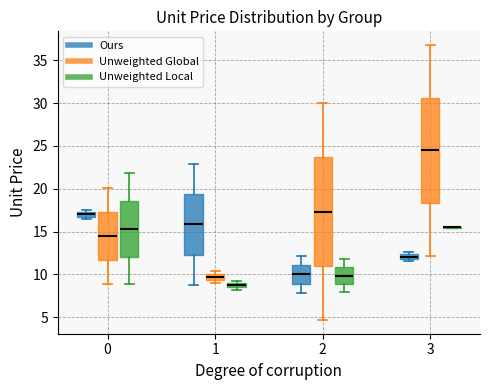

Where does the median line of the box for 2 (Unweighted Global) sit on the y-axis? The values are not printed on the chart, so give them approximately, as read against the axis.

17.5